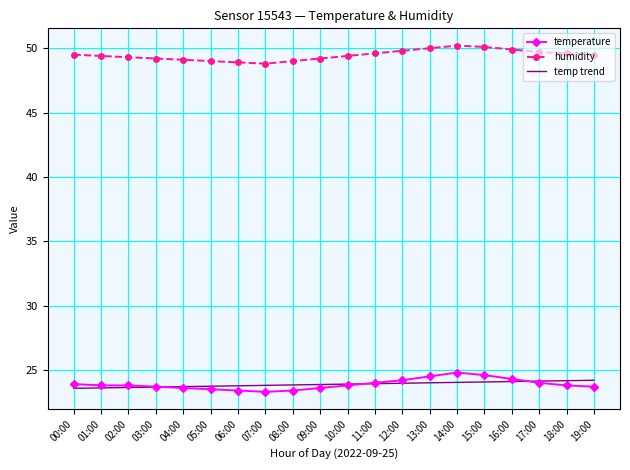

What is the difference between the temp trend values at 02:00 and 17:00?

0.5